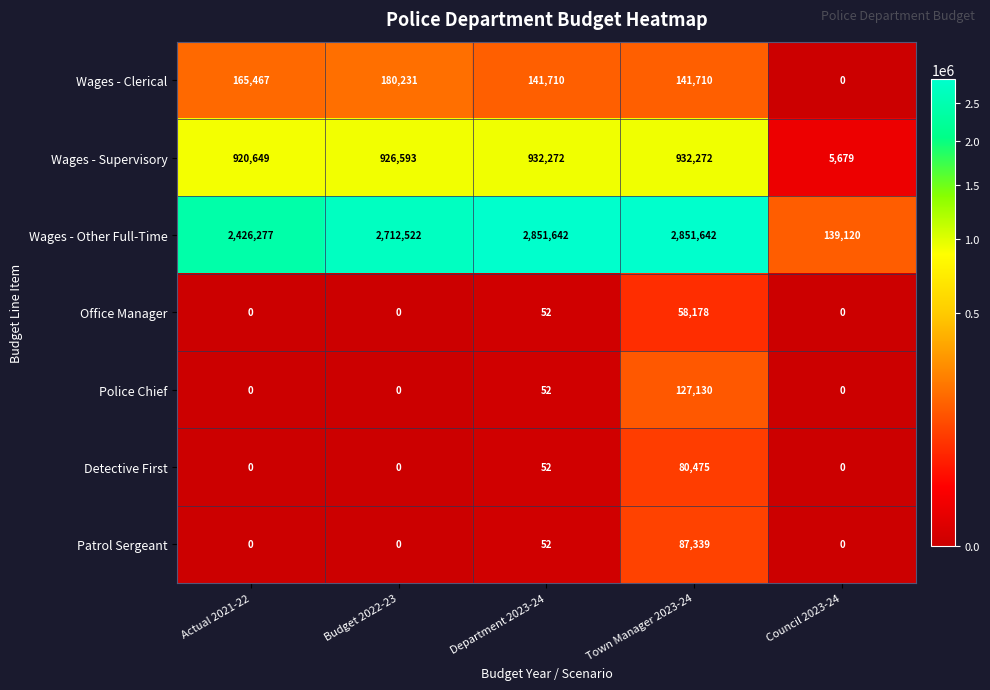

What is the sum of the Police Chief values at Actual 2021-22 and Department 2023-24?

52